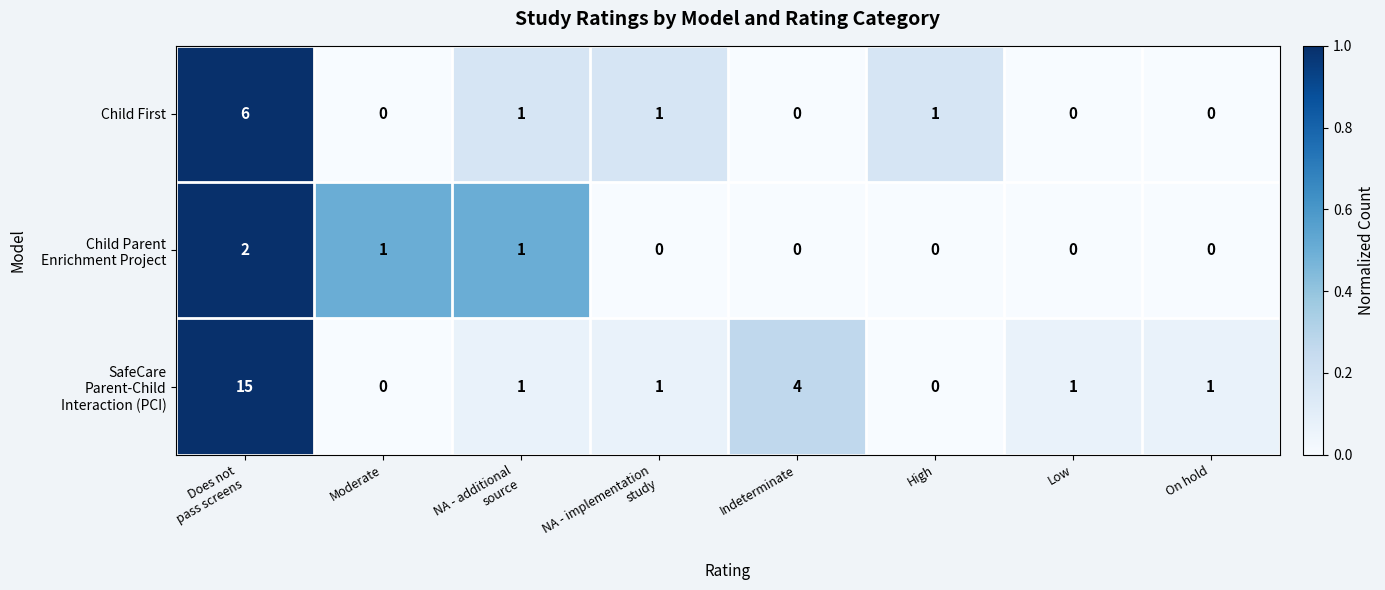

The Child First series shows 0 at Indeterminate. True or false?

True